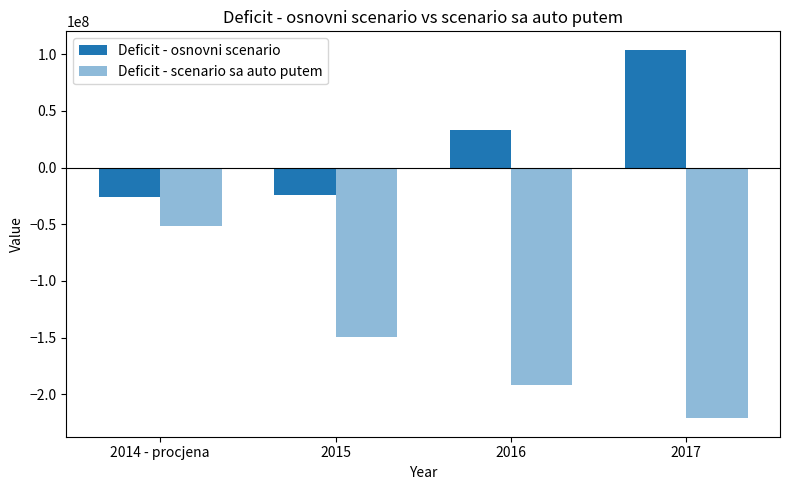

What is the average value of the Deficit - scenario sa auto putem series?

-153415256.3